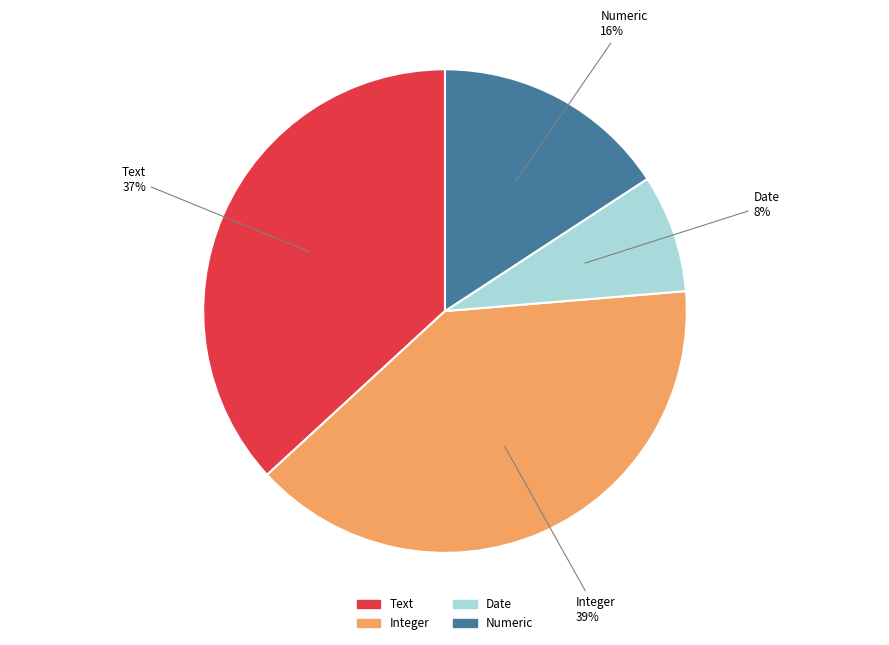

What percentage is the Date slice, to the nearest percent?

8%